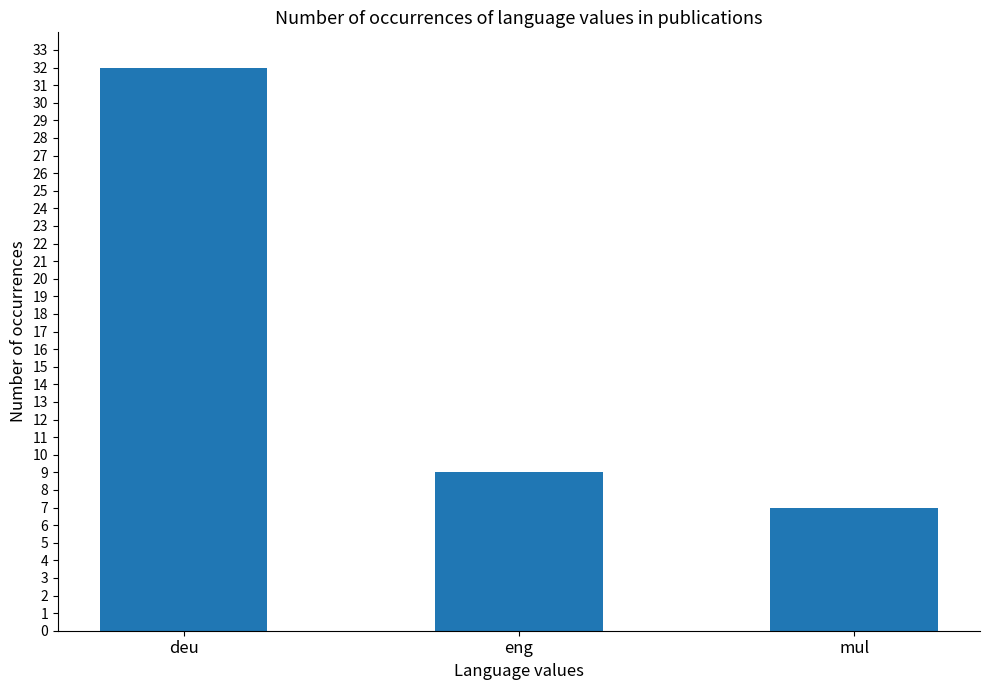

What value does the data have at eng?

9